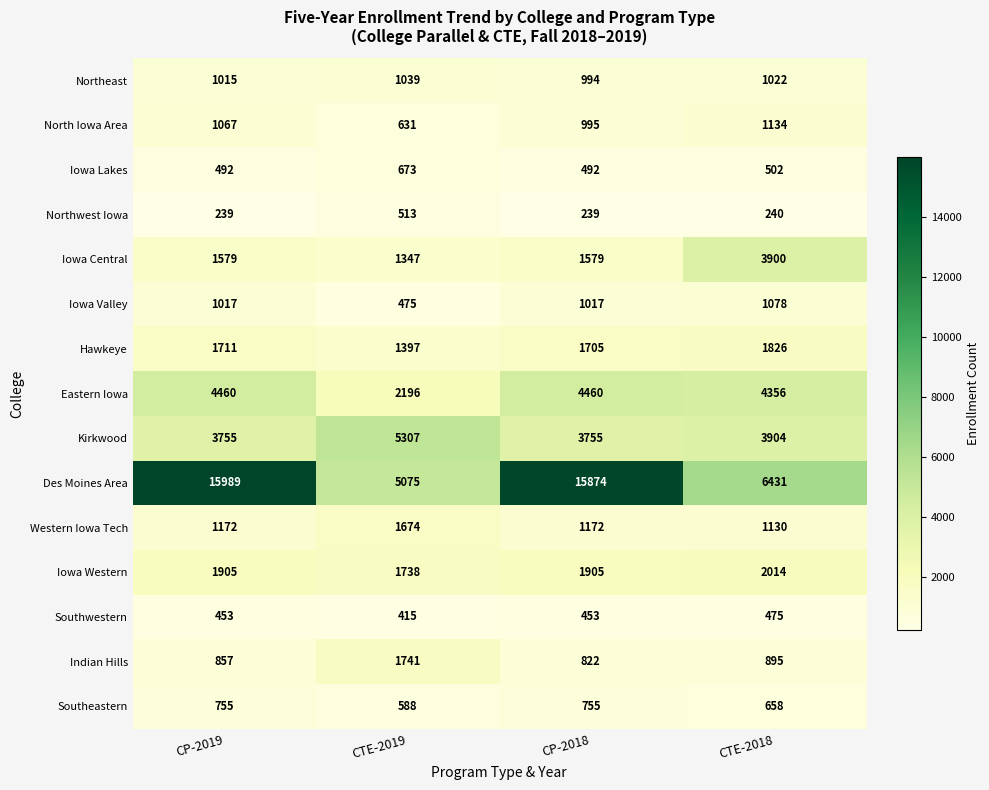

Which series has the largest total across all categories?

Des Moines Area